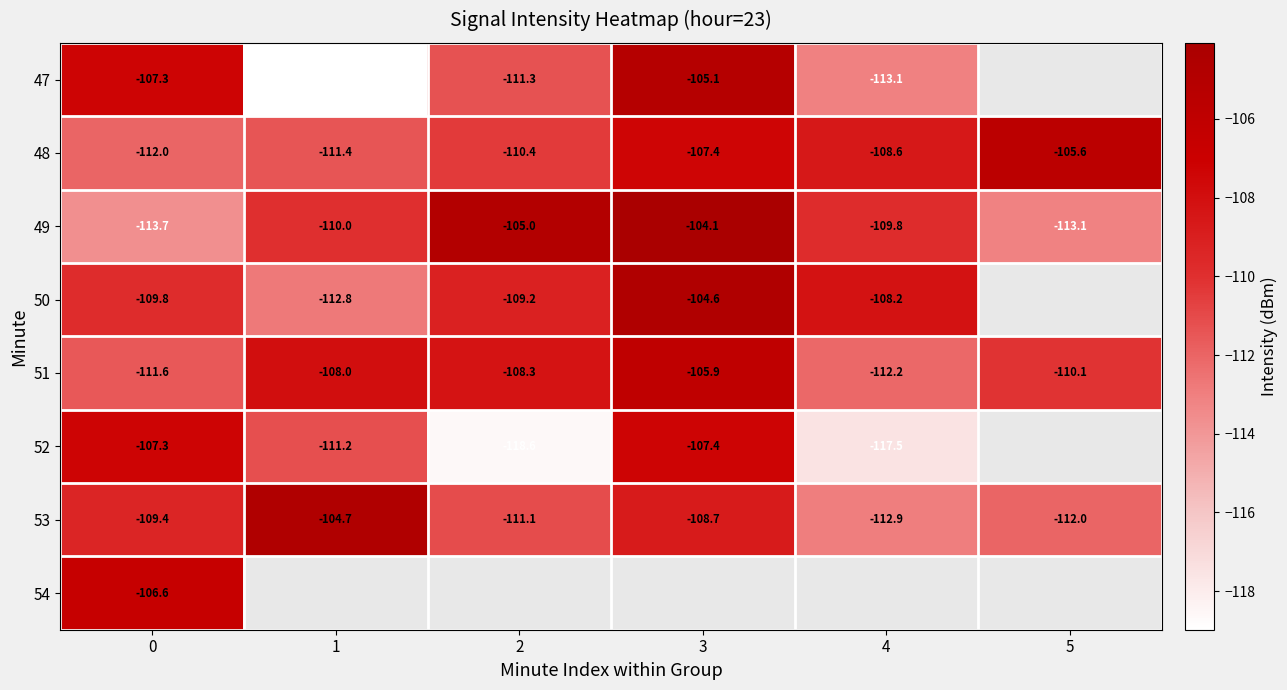

How many distinct data groups are displayed?

8